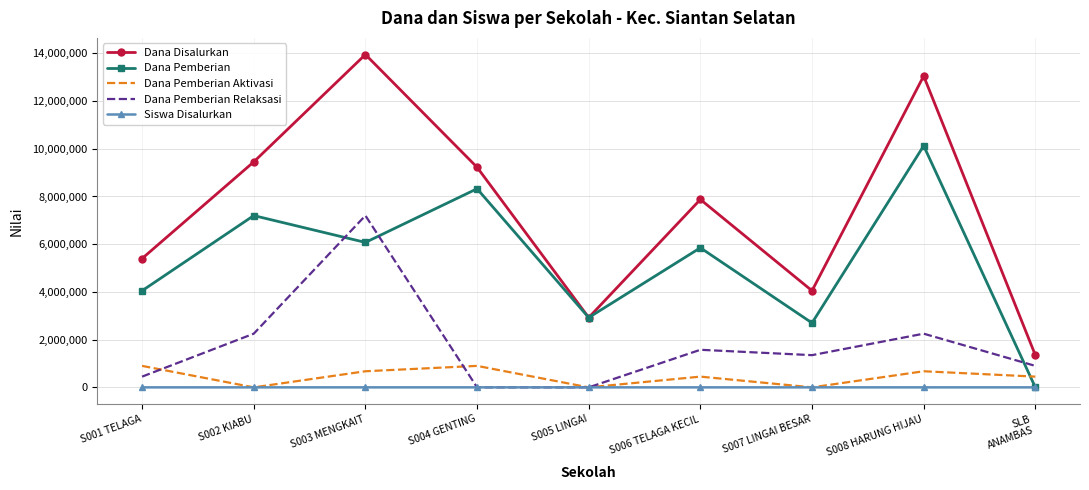

What are all the series names shown in the legend?

Dana Disalurkan, Dana Pemberian, Dana Pemberian Aktivasi, Dana Pemberian Relaksasi, Siswa Disalurkan